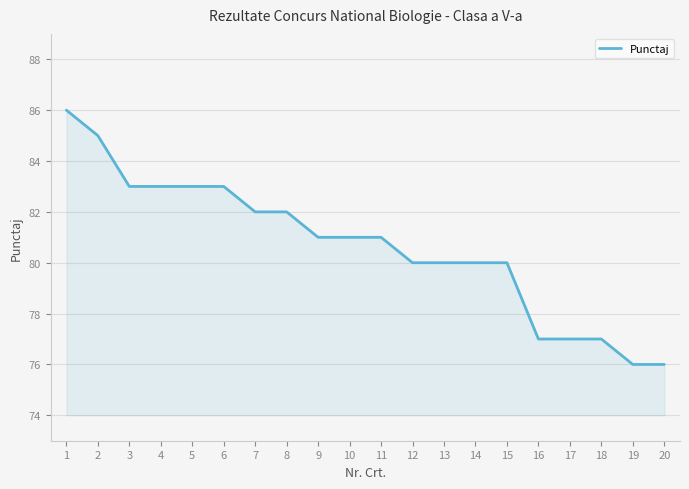

Reading left to right, what are all the values shown in this chart?

86	85	83	83	83	83	82	82	81	81	81	80	80	80	80	77	77	77	76	76